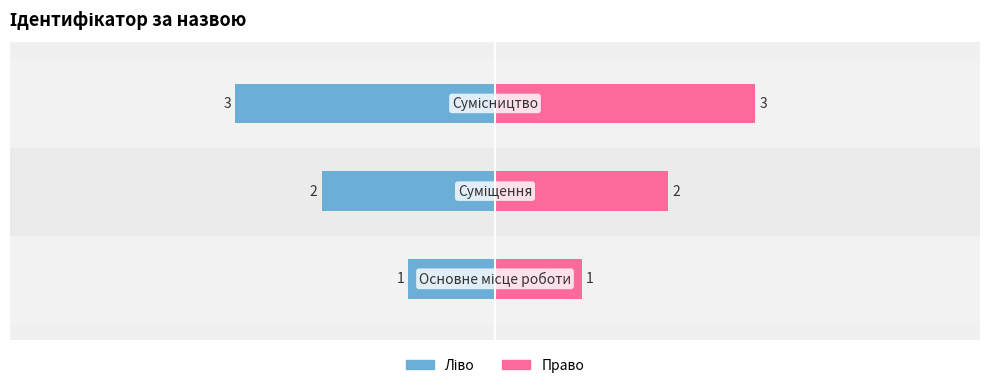

What is the sum of all Ідентифікатор (право) values?

6